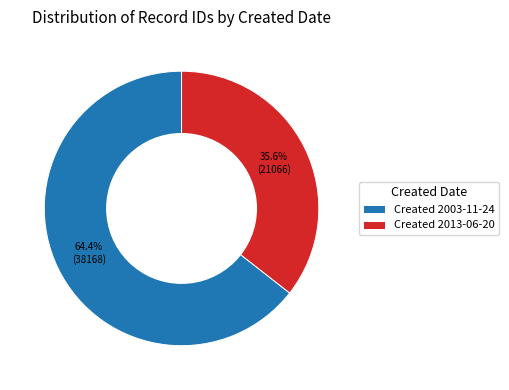

What portion of the pie excludes Created 2003-11-24?

35.6%